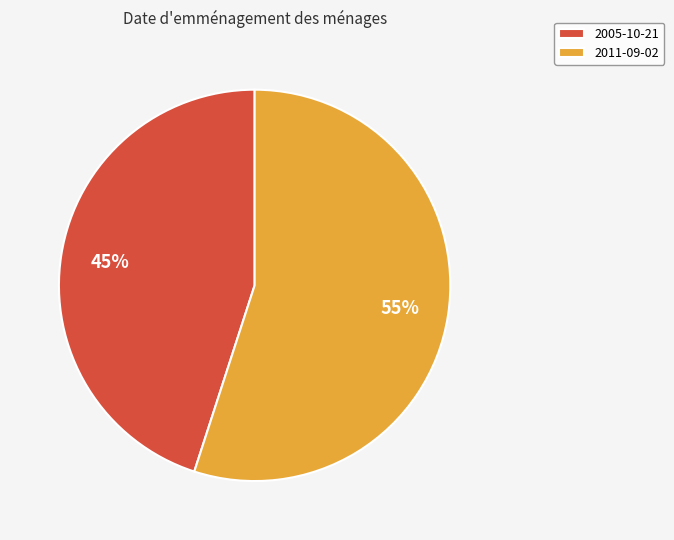

Combined, do 2005-10-21 and 2011-09-02 account for over 50%?

Yes